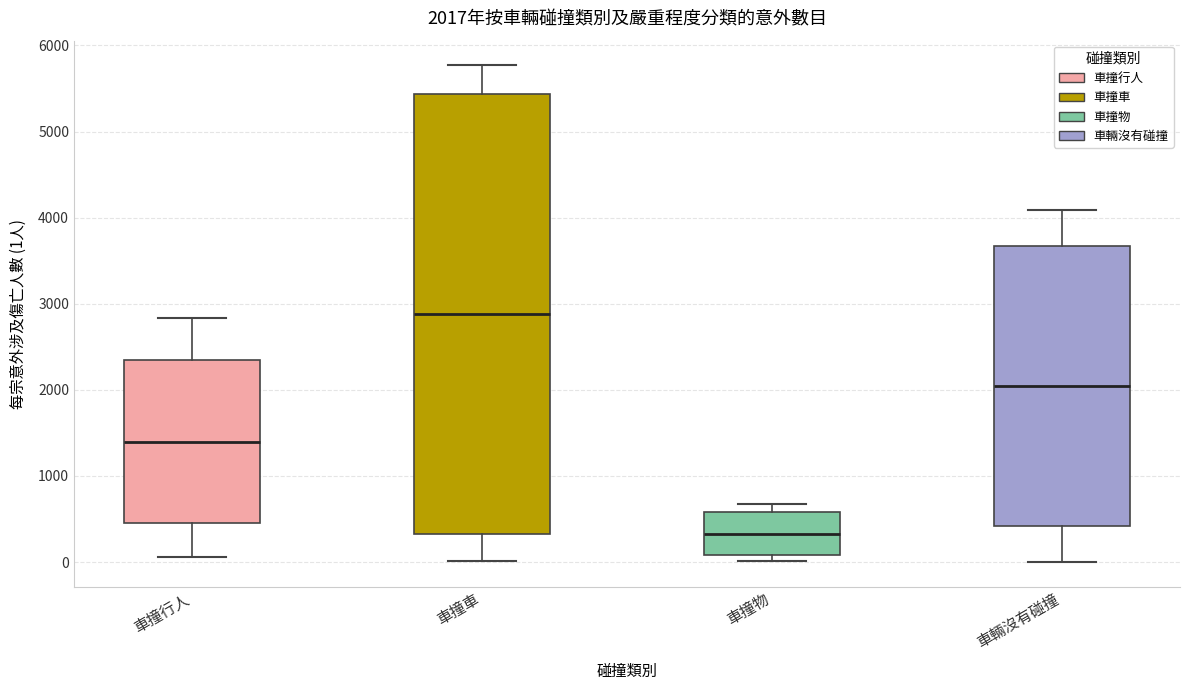

Comparing the boxes themselves (not the whiskers), which one is the tallest?

車撞車